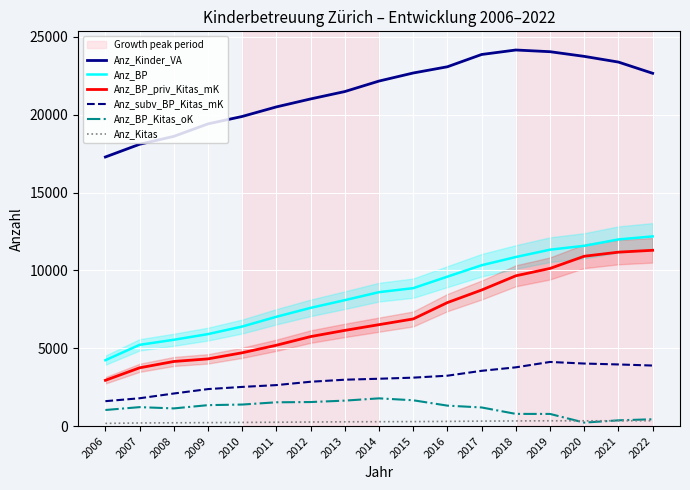

True or false: Anz_BP_priv_Kitas_mK has a value of 1282 at 2012.

False